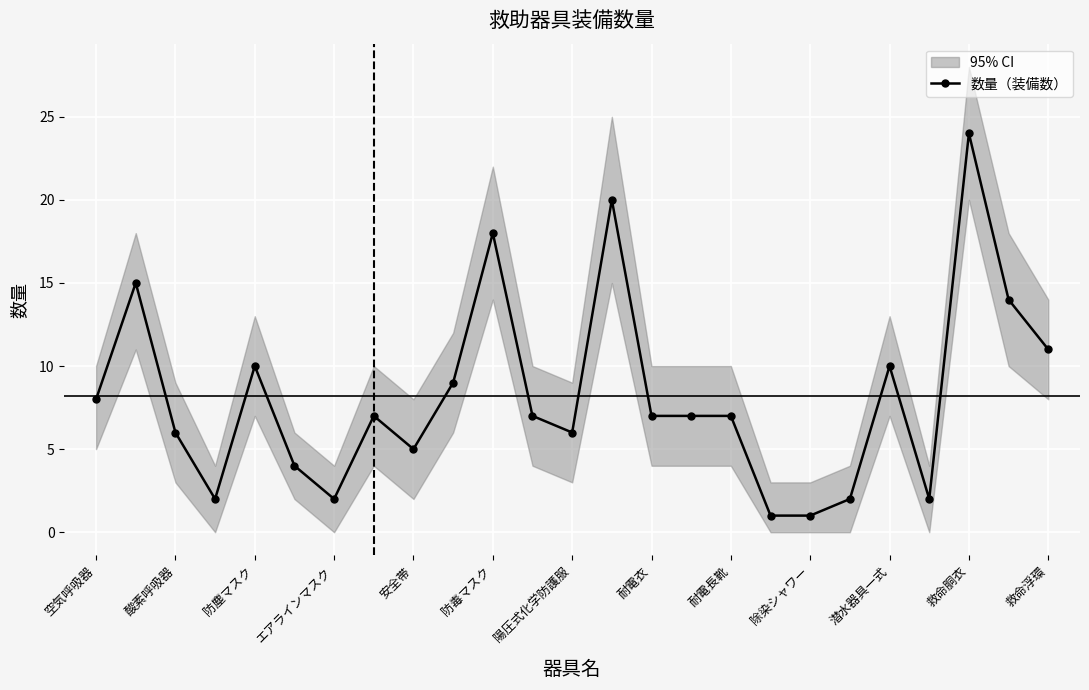

The value of 数量（装備数） at 救命浮環 is 11. True or false?

True